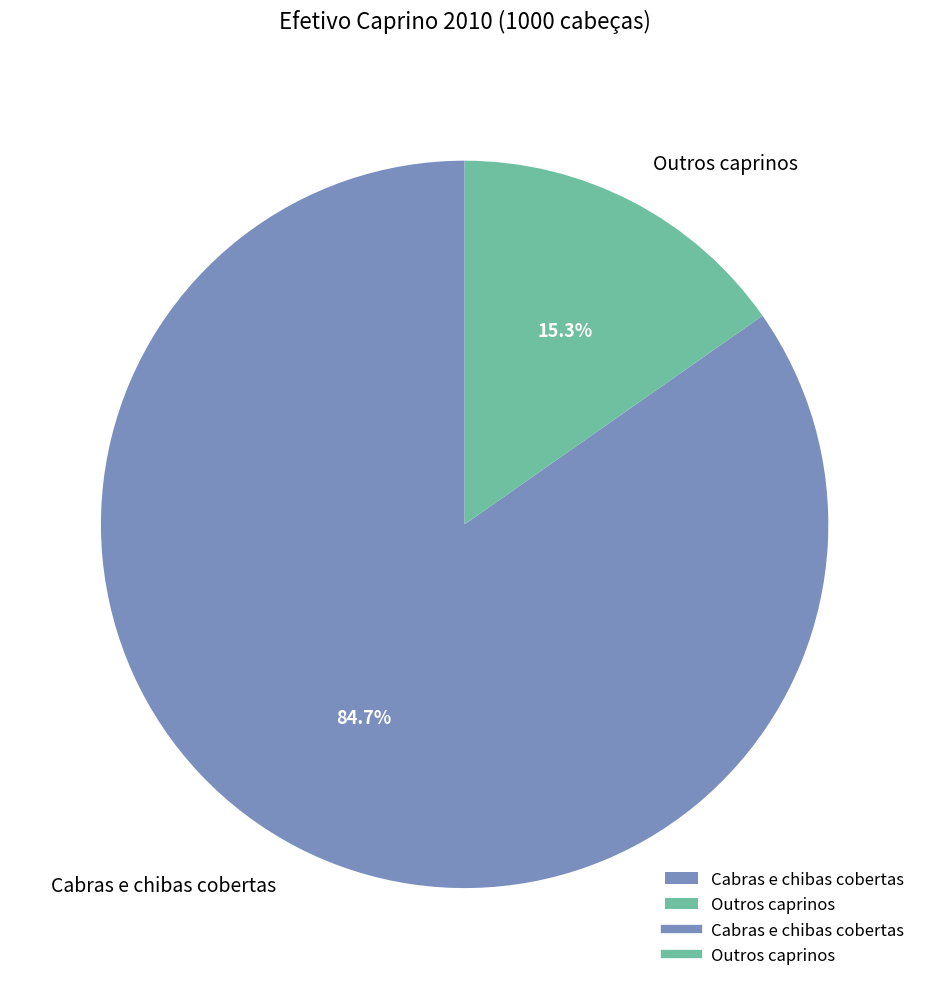

What is the ratio of the value at Cabras e chibas cobertas to the value at Outros caprinos?

5.5